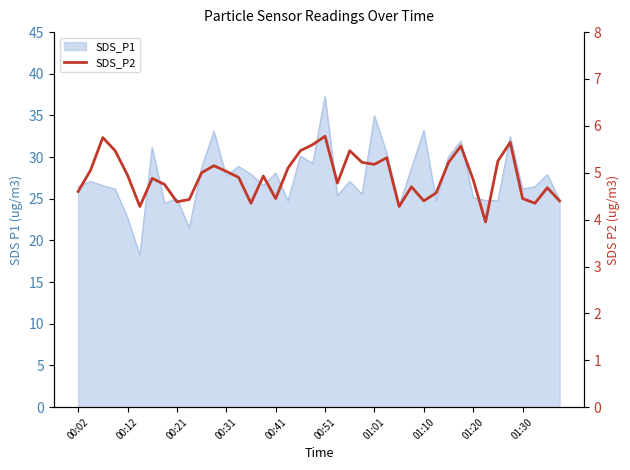

What is the change in value from 25 to 30?

-0.1